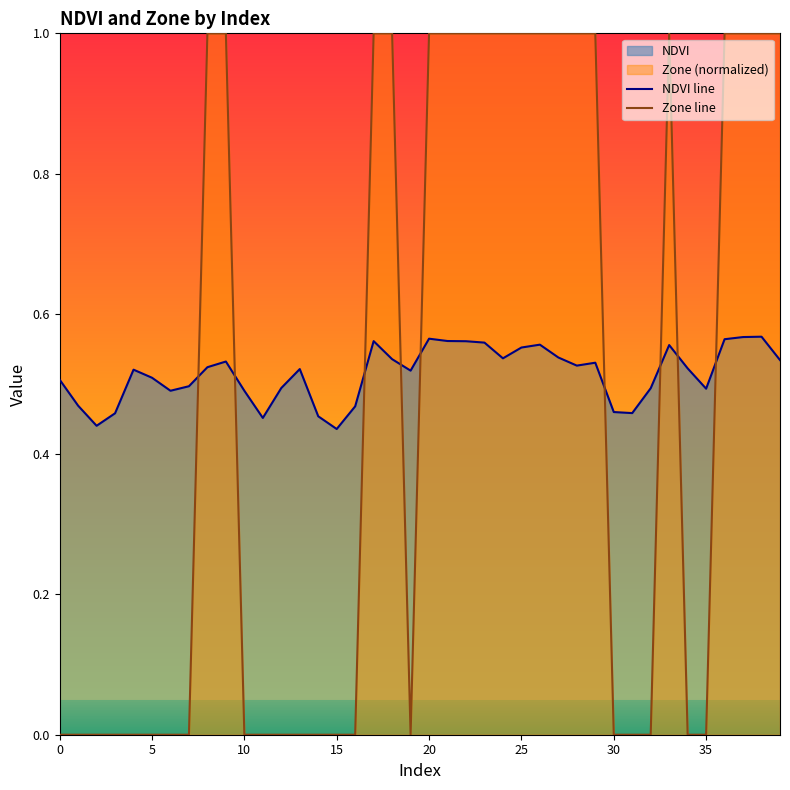

What is the total value across all series at 25?

1.6